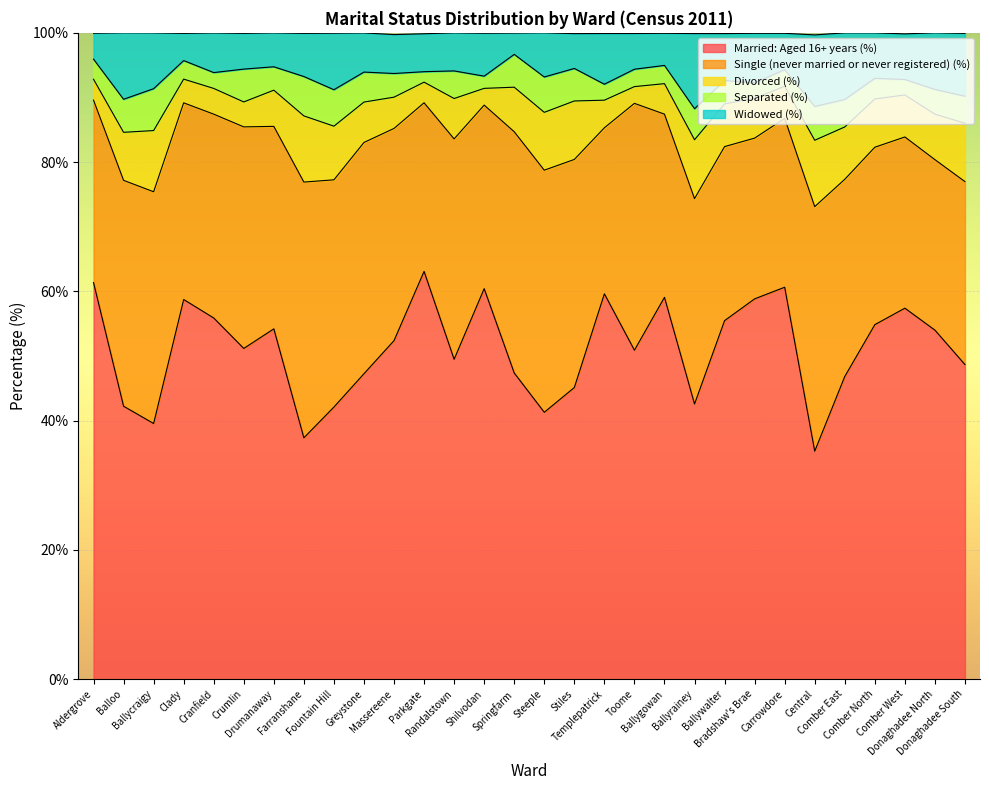

At which label does Divorced (%) first exceed 6?

Balloo